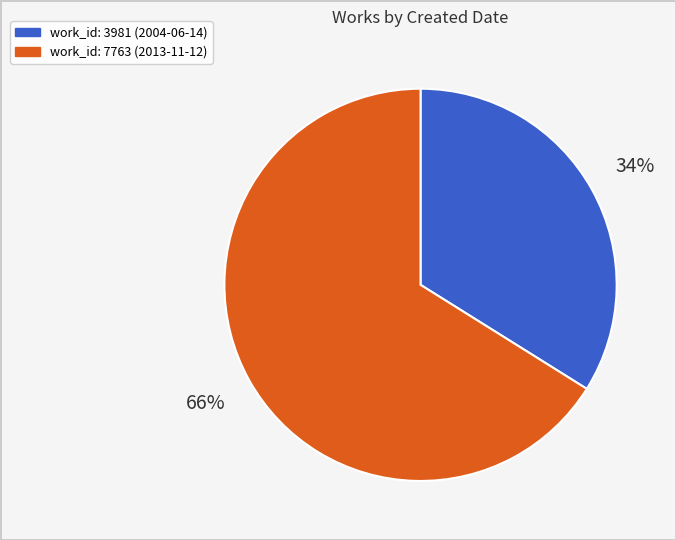

Count the number of slices in the pie.

2